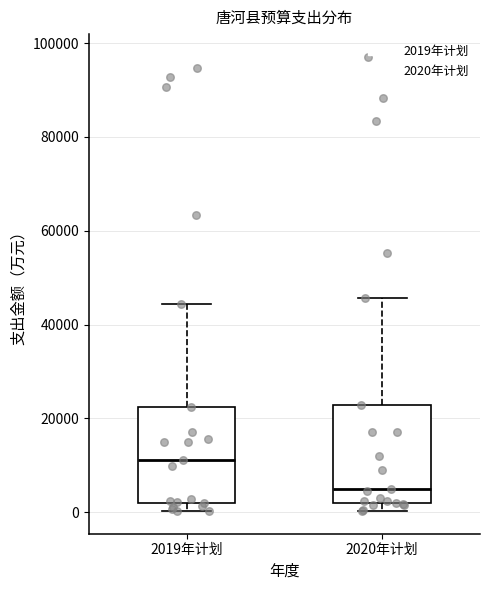

Reading left to right, transcribe this box plot: for each box, give where its median line is, the range the box spans, and where its two whiskers end, as read against the y-axis. The values are not printed on the chart, so give them approximately, as read against the axis.

2019年计划: median 12000, box 2000 to 22000, whiskers 0 to 44000
2020年计划: median 6000, box 2000 to 22000, whiskers 0 to 46000